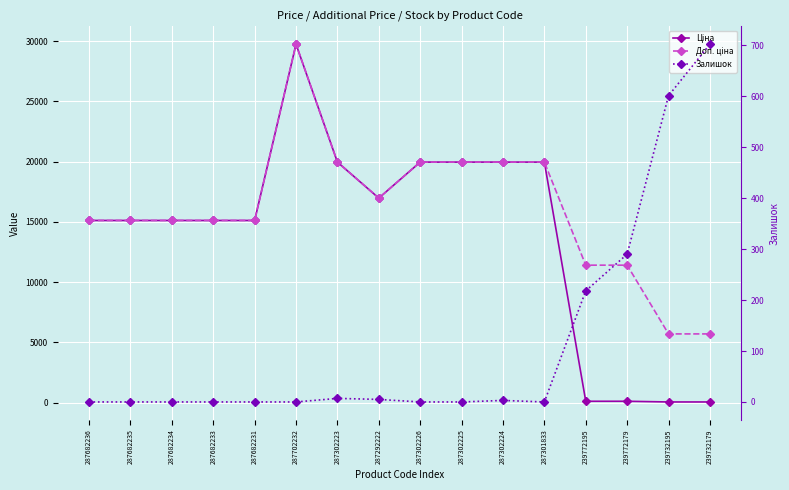

In Доп. ціна, how many points are lower than both neighbors (excluding endpoints)?

1